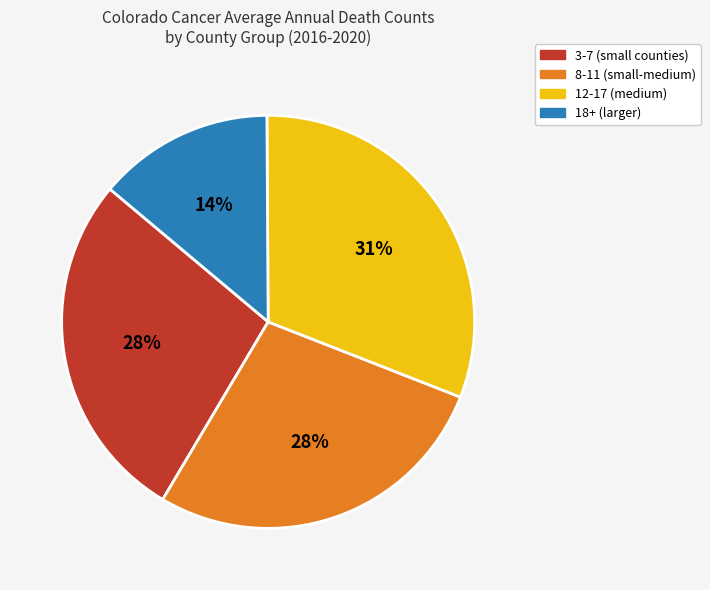

Is there a majority slice in this chart?

No